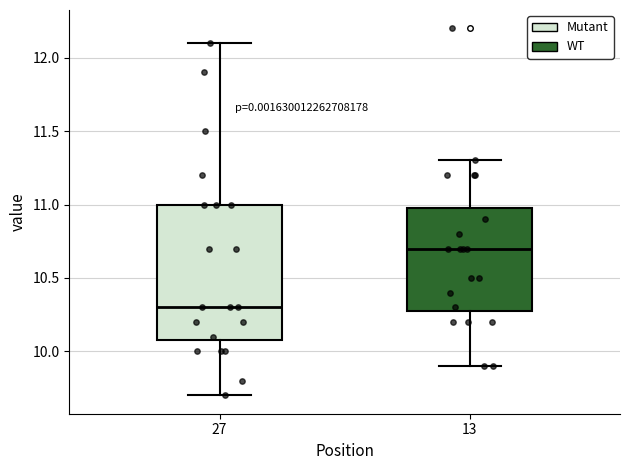

Where is the upper edge of the box at x = 27 on the y-axis? The values are not printed on the chart, so give them approximately, as read against the axis.

11.0